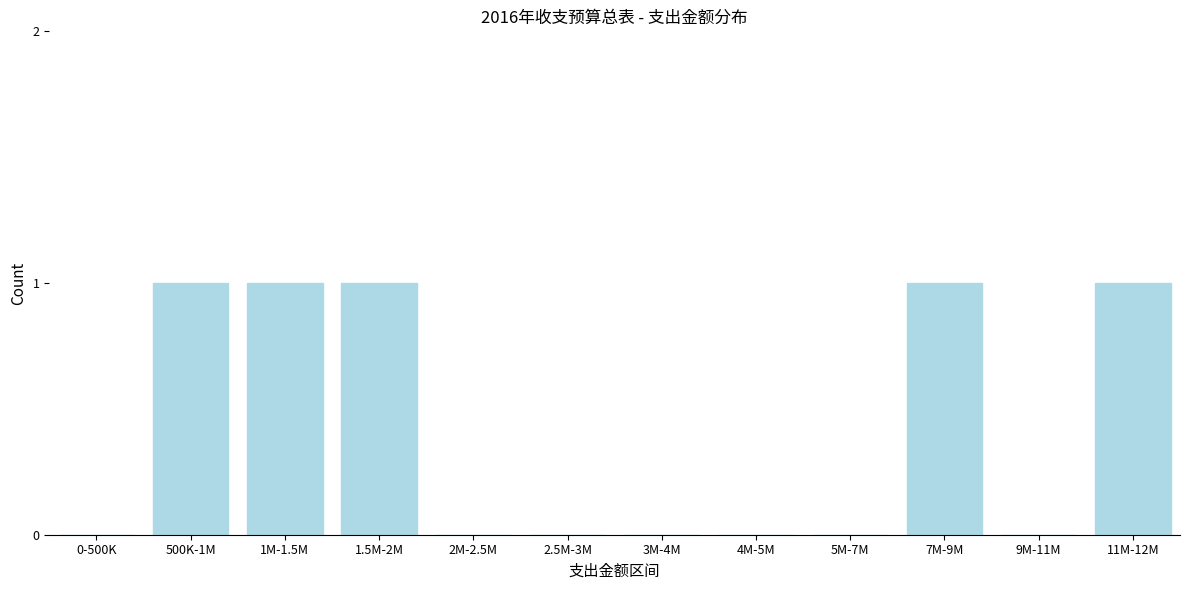

Reading right to left, what are all the values shown in this chart?

11M-12M=1	9M-11M=0	7M-9M=1	5M-7M=0	4M-5M=0	3M-4M=0	2.5M-3M=0	2M-2.5M=0	1.5M-2M=1	1M-1.5M=1	500K-1M=1	0-500K=0